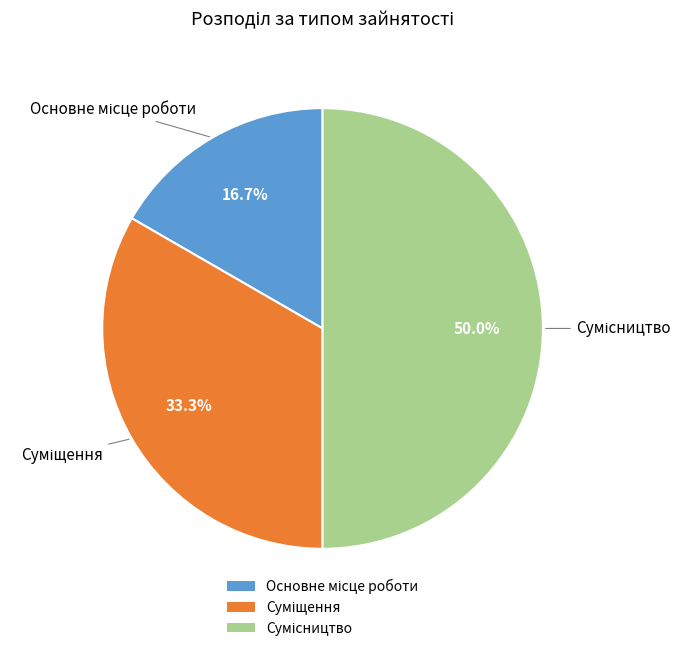

What is the smallest slice in the pie chart?

Основне місце роботи